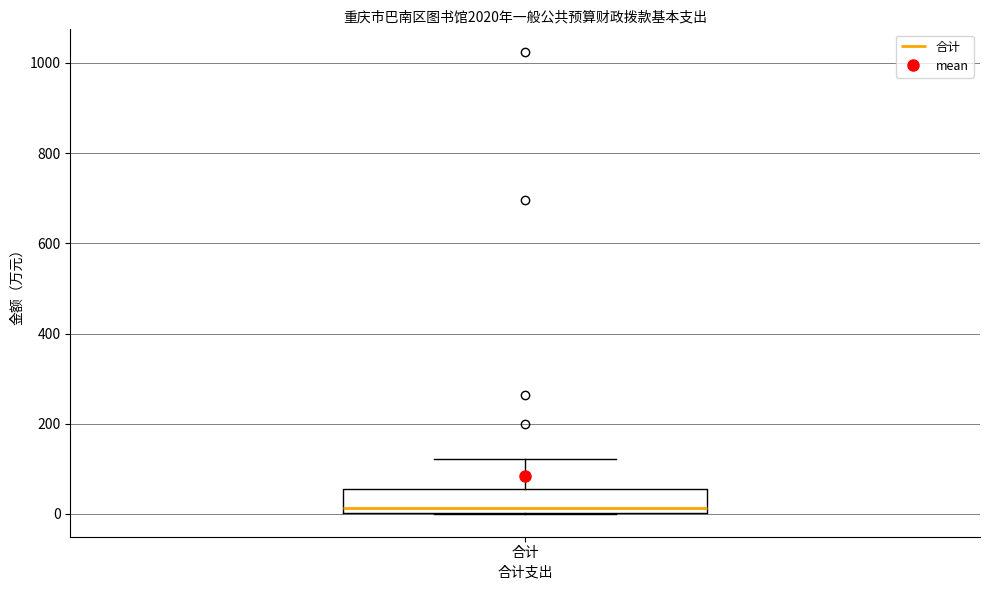

Read this box plot against the y-axis: the position of the median line, the range covered by the box, and the ends of both whiskers. The values are not printed on the chart, so give them approximately, as read against the axis.

median 20, box 0 to 60, whiskers 0 to 120